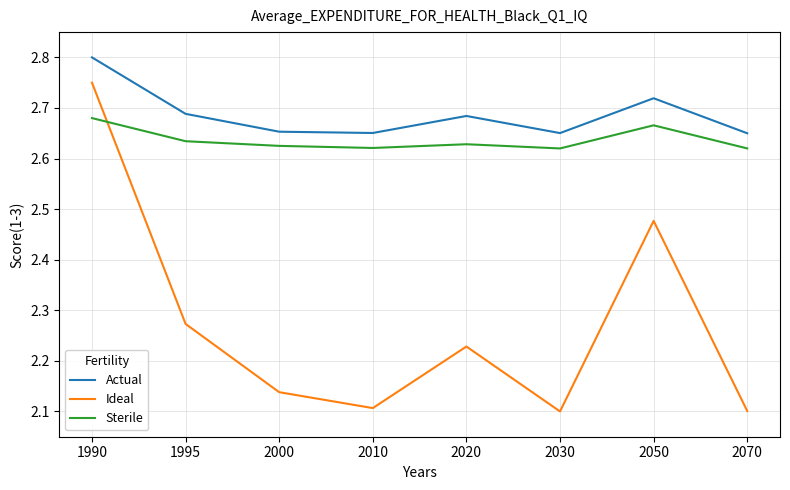

Rank the series by their maximum value, from highest to lowest.

Actual, Ideal, Sterile